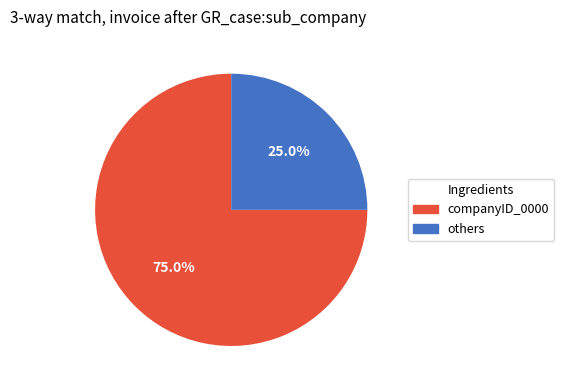

What is the largest slice in the pie chart?

companyID_0000